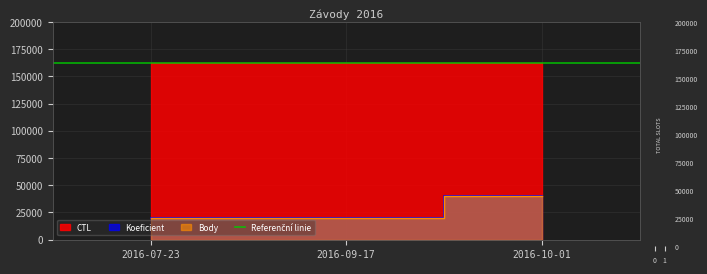

List the labels in order of Koeficient value, smallest first.

2016-07-23, 2016-09-17, 2016-10-01